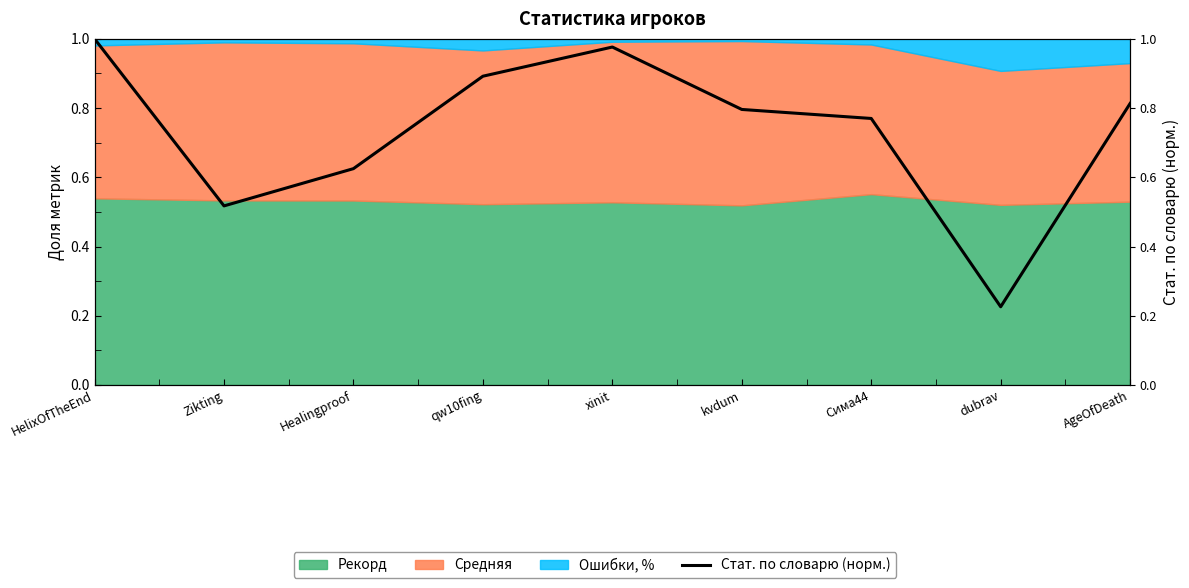

Reading left to right, extract all data points from this chart.

1.0	0.5	0.6	0.9	1.0	0.8	0.8	0.2	0.8